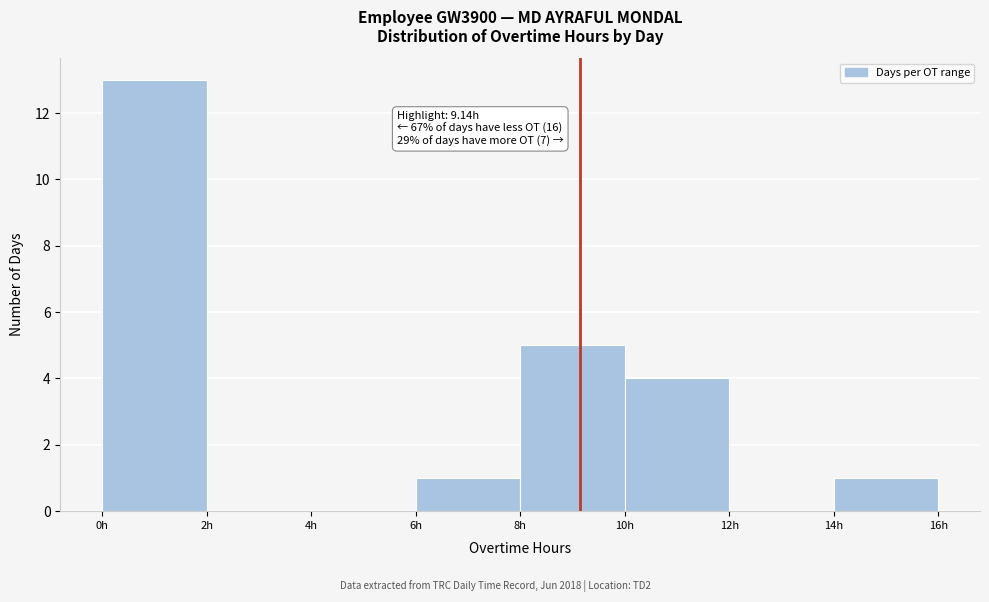

Which range on the x-axis has the tallest bar?

0 to 2